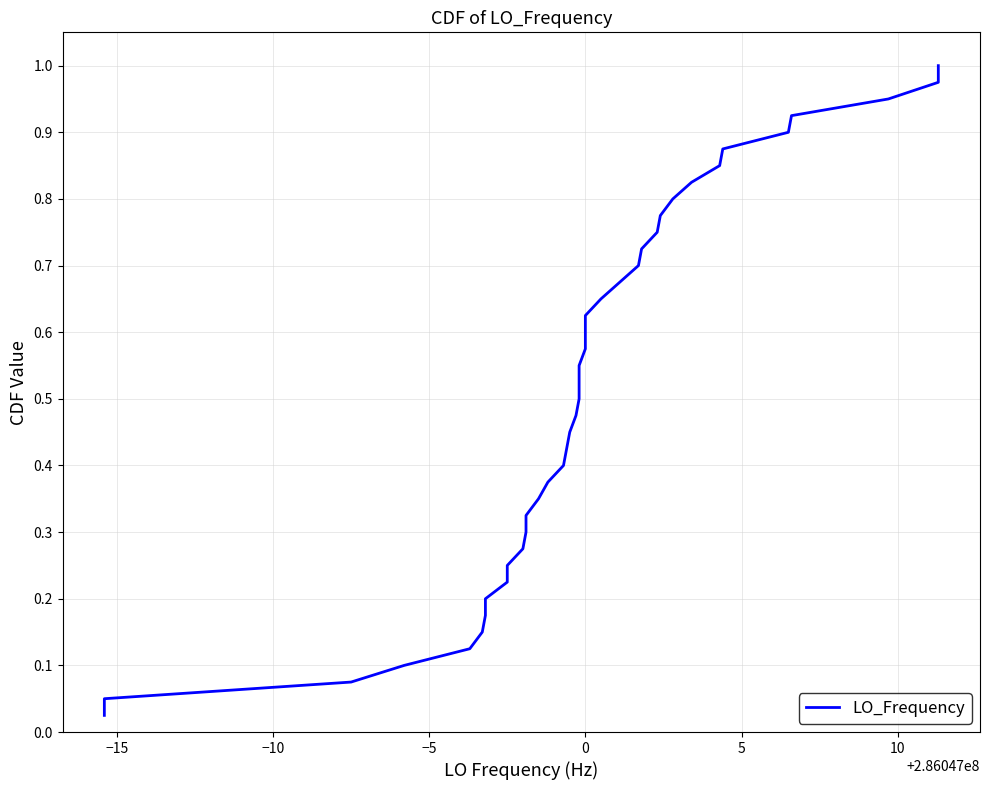

What is the average value?

0.5